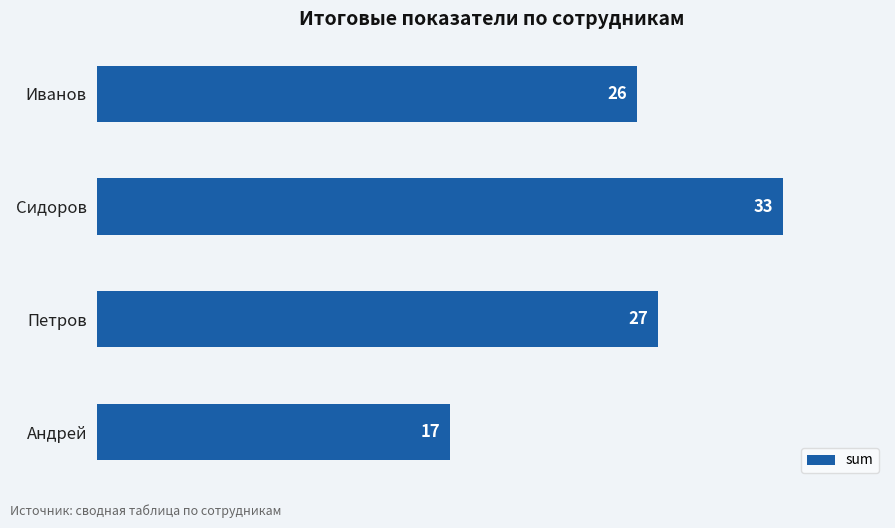

Which has a higher value, Петров or Андрей?

Петров